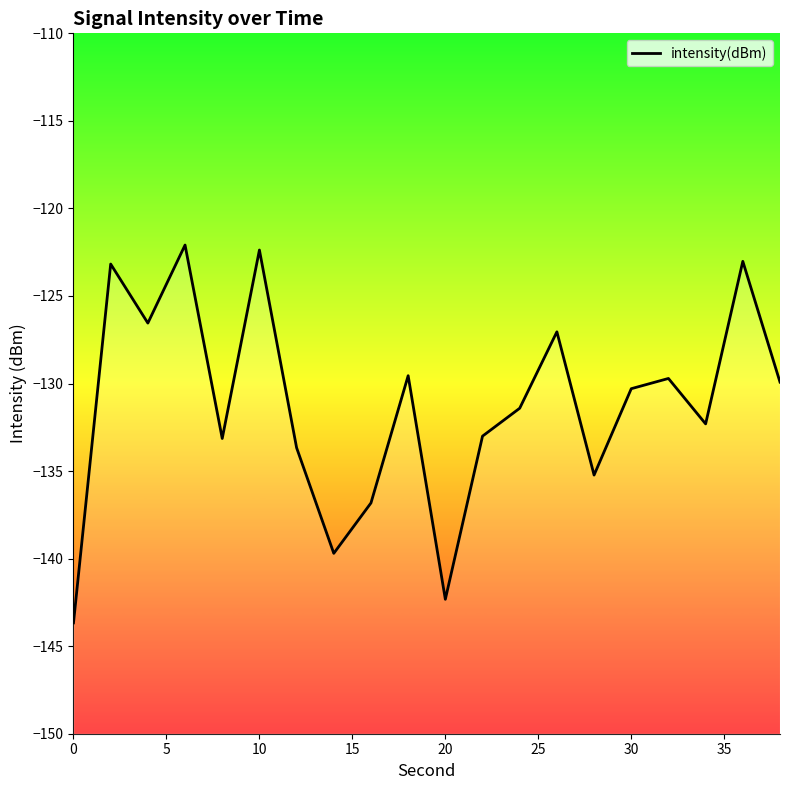

How many data points does each series have?

20